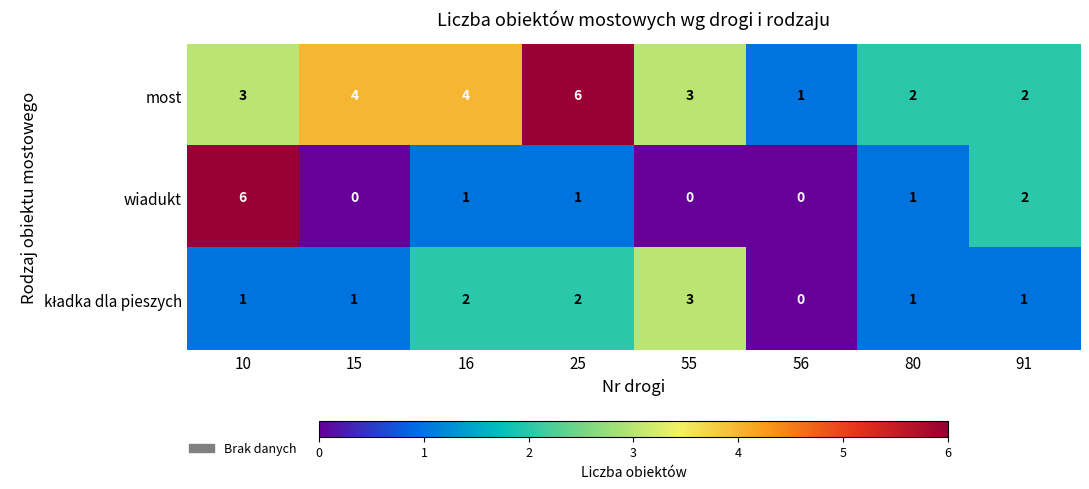

What is the difference between the second highest and minimum values in the most series?

3